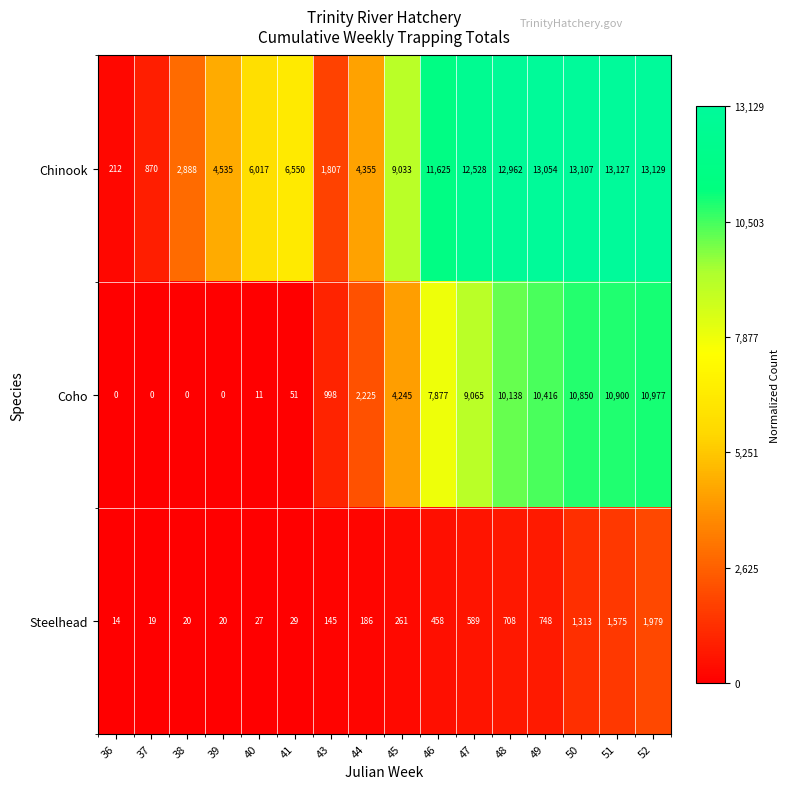

How many series are shown in this chart?

3